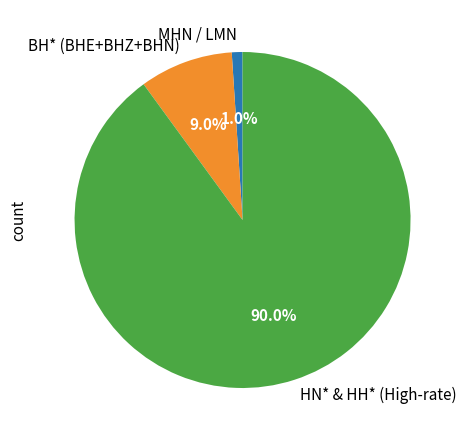

How many slices are in this pie chart?

3